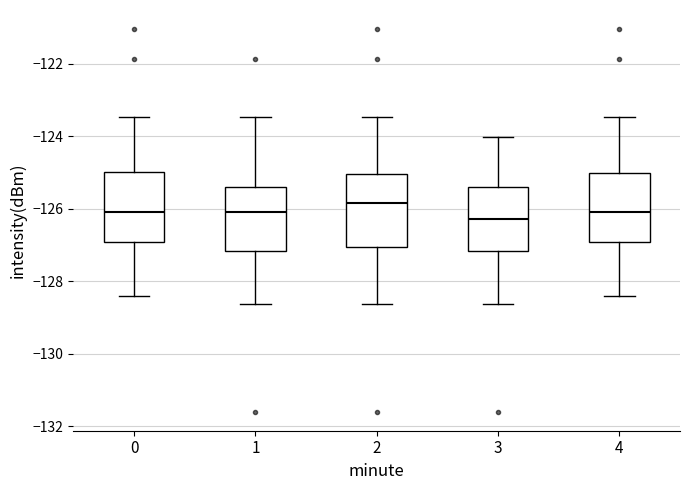

Reading left to right, transcribe this box plot: for each box, give where its median line is, the range the box spans, and where its two whiskers end, as read against the y-axis. The values are not printed on the chart, so give them approximately, as read against the axis.

0: median -126.0, box -127.0 to -125.0, whiskers -128.4 to -123.4
1: median -126.0, box -127.2 to -125.4, whiskers -128.6 to -123.4
2: median -125.8, box -127.0 to -125.0, whiskers -128.6 to -123.4
3: median -126.2, box -127.2 to -125.4, whiskers -128.6 to -124.0
4: median -126.0, box -127.0 to -125.0, whiskers -128.4 to -123.4